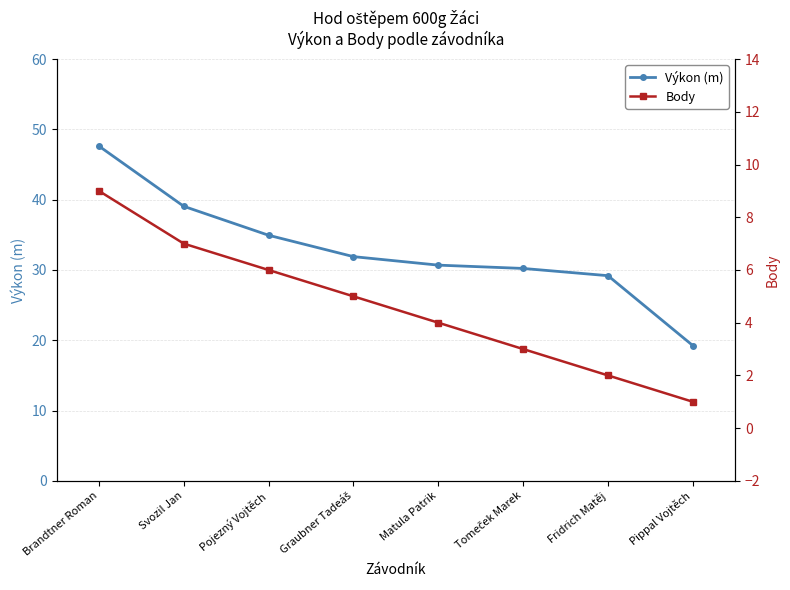

Reading left to right, transcribe all the data shown in this chart.

Výkon (m): Brandtner Roman=47.6	Svozil Jan=39.1	Pojezný Vojtěch=34.9	Graubner Tadeáš=31.9	Matula Patrik=30.7	Tomeček Marek=30.2	Fridrich Matěj=29.2	Pippal Vojtěch=19.2
Body: Brandtner Roman=9.0	Svozil Jan=7.0	Pojezný Vojtěch=6.0	Graubner Tadeáš=5.0	Matula Patrik=4.0	Tomeček Marek=3.0	Fridrich Matěj=2.0	Pippal Vojtěch=1.0